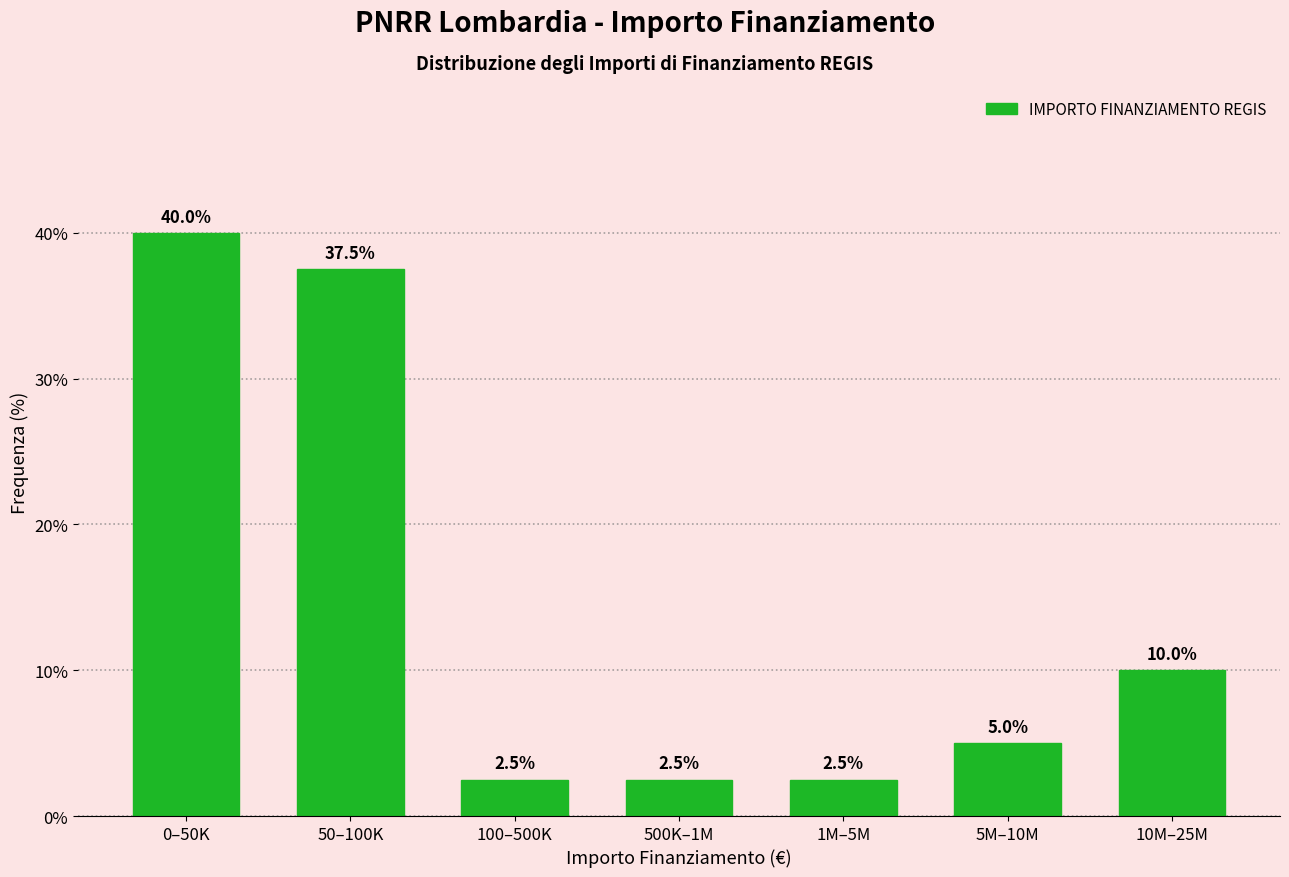

Reading right to left, transcribe all the data shown in this chart.

10.0	5.0	2.5	2.5	2.5	37.5	40.0